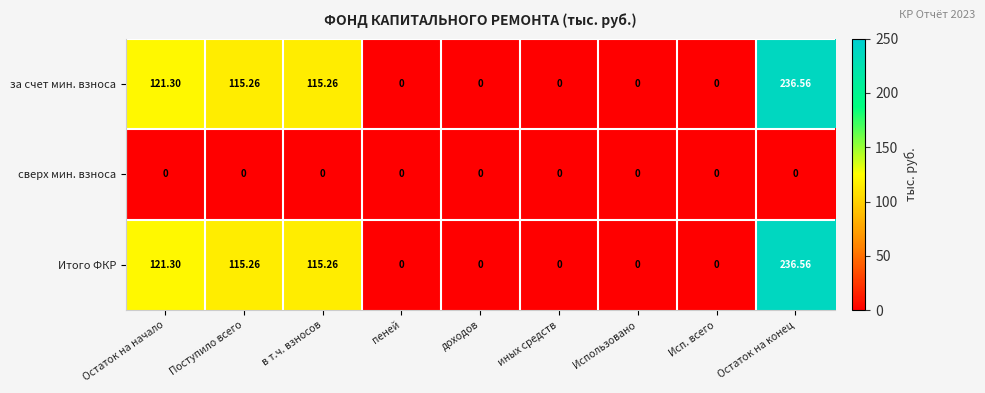

At which category is the sum across all series the highest?

Остаток на конец